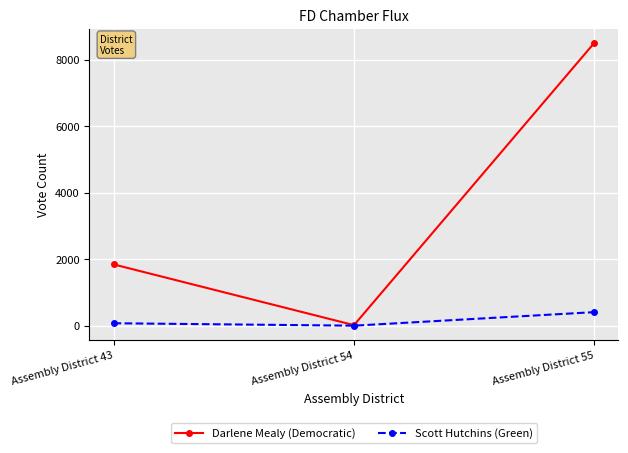

What is the value of the Scott Hutchins (Green) point at the 2nd from the left?

1